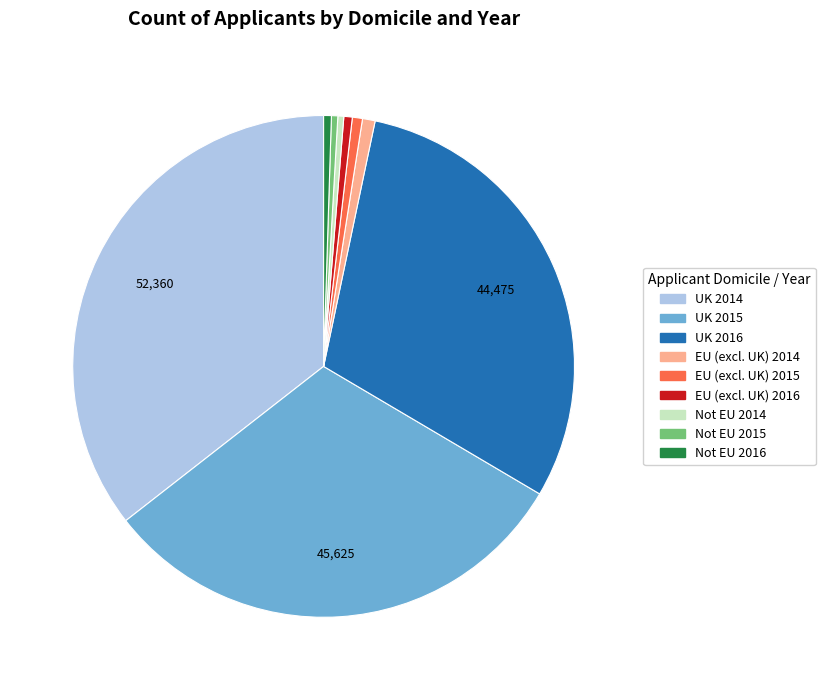

Does any single category account for the majority?

No